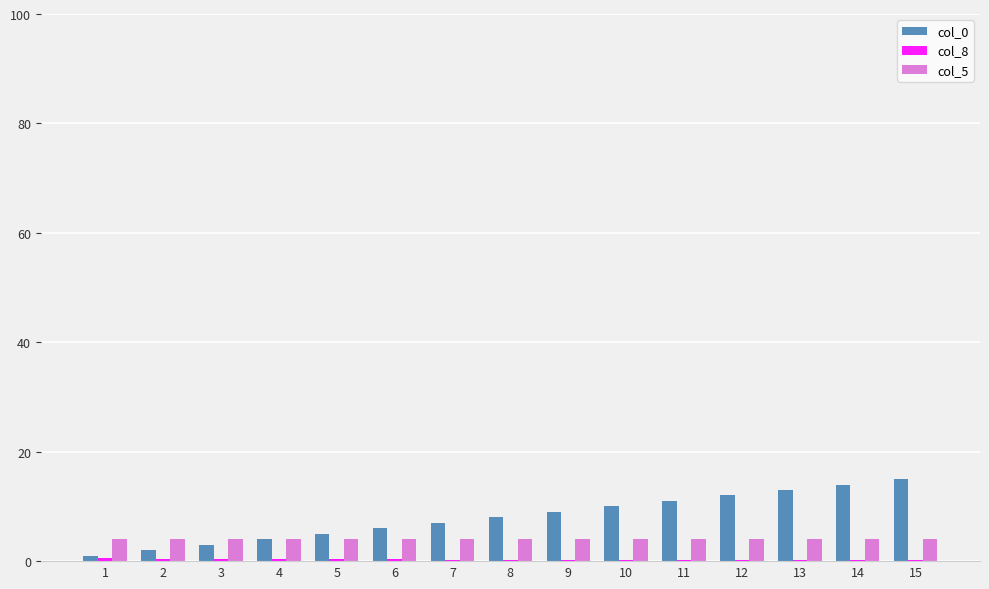

The value of col_0 at 14 is 14.0. True or false?

True